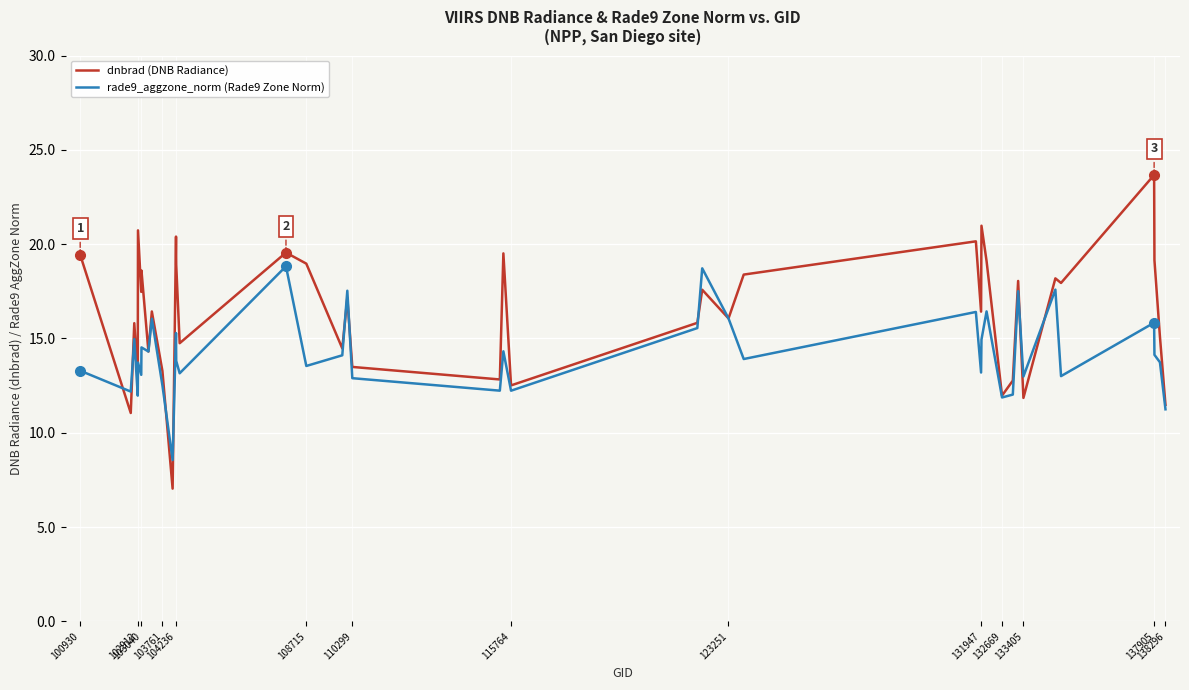

Which series has the largest range (max minus min)?

dnbrad (DNB Radiance)